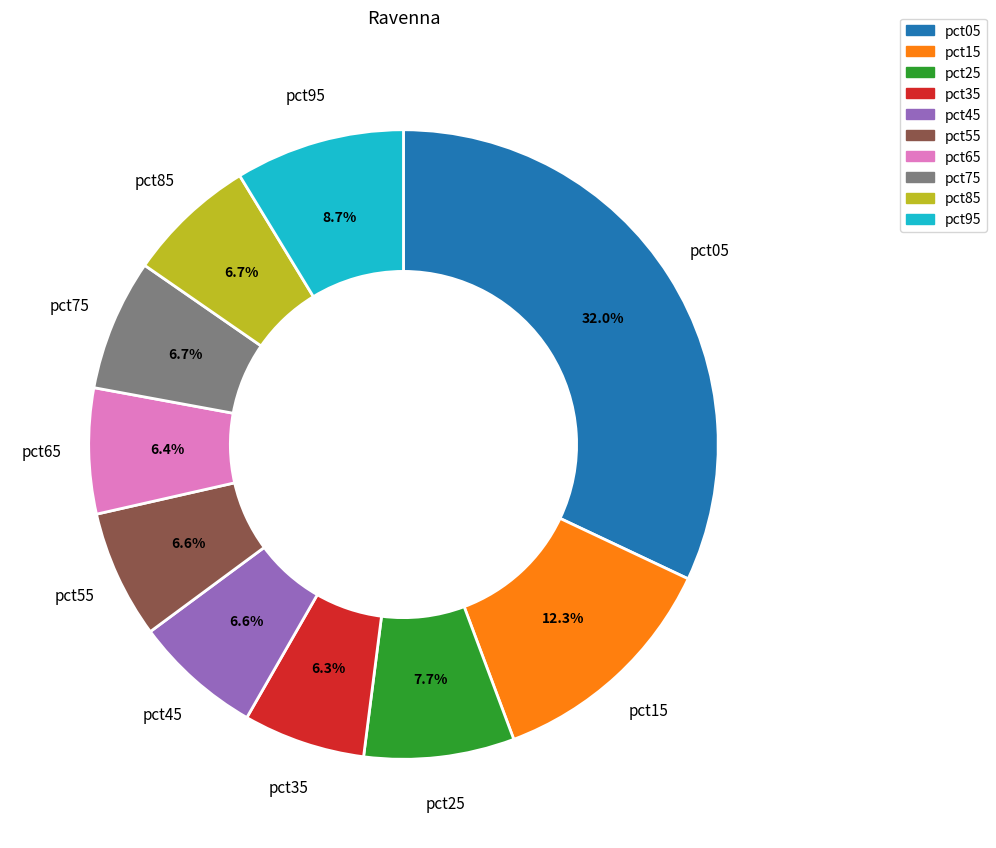

How much of the chart is everything except pct65?

93.6%